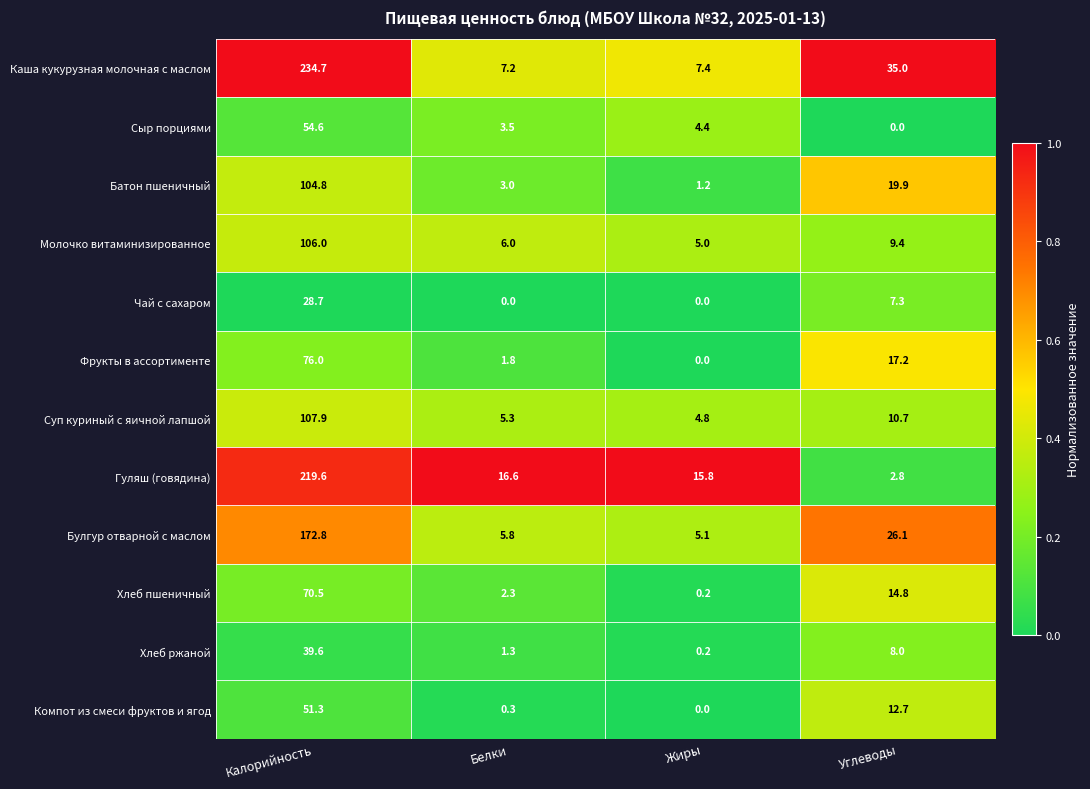

Which series has the largest total across all categories?

Каша кукурузная молочная с маслом